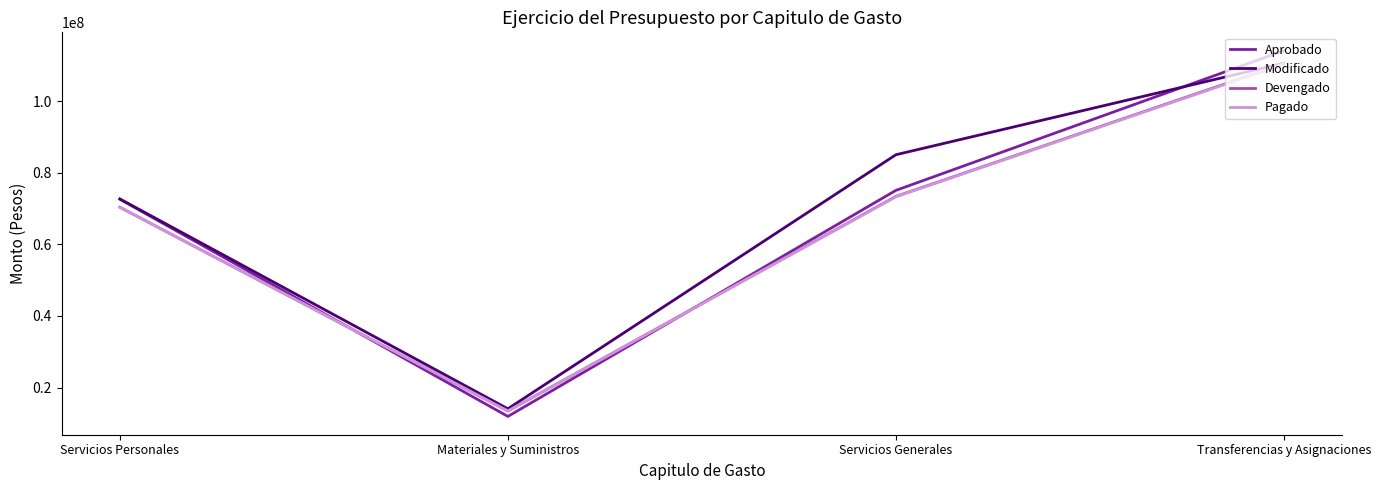

Which label corresponds to the smallest value in the chart?

Materiales y Suministros